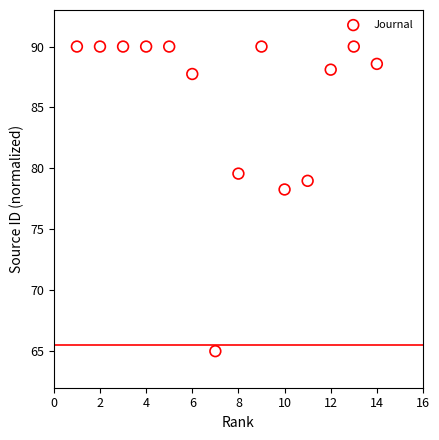

What Y value in the scatter plot is closest to 77?

78.3